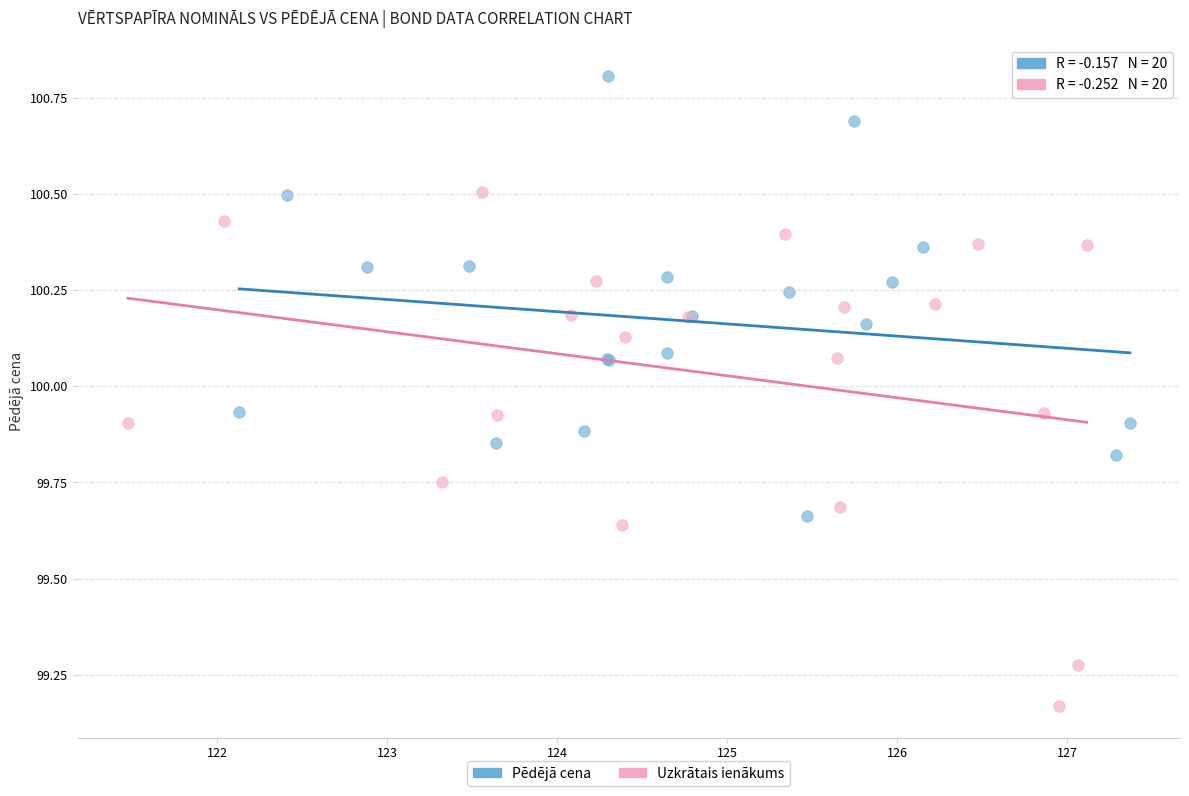

Which series contains the highest Y value?

Pēdējā cena